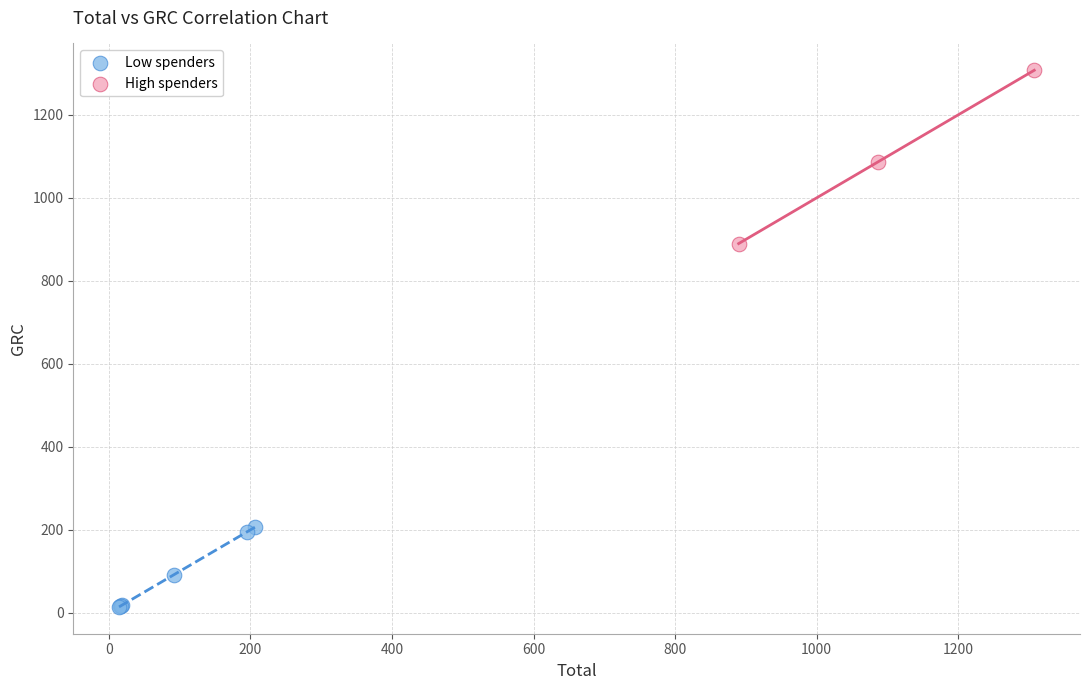

Which series reaches the minimum Y coordinate?

Low spenders